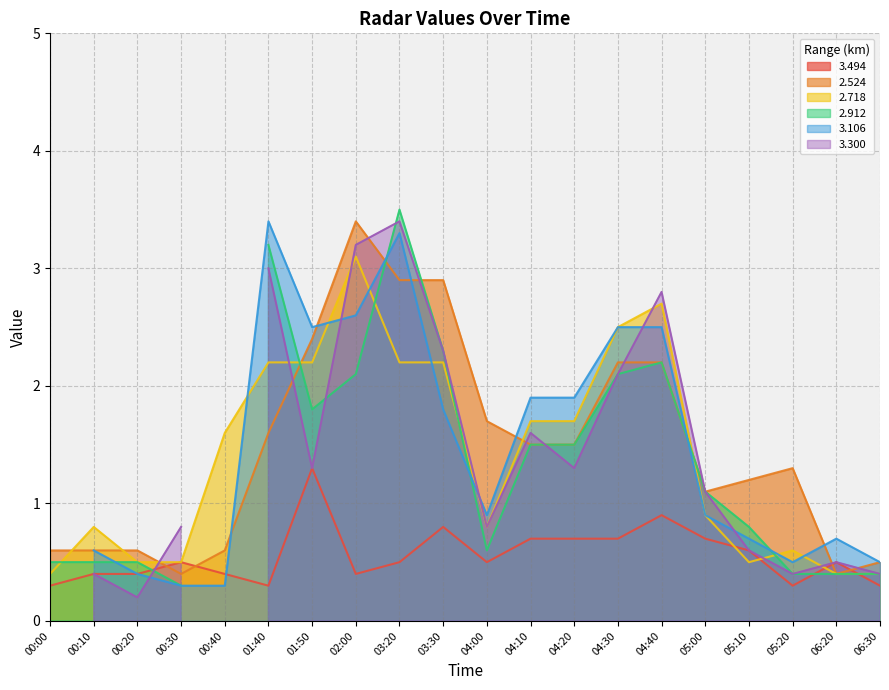

Is the value of 2.524 at 05:20 greater than the value of 2.718 at 06:30?

Yes